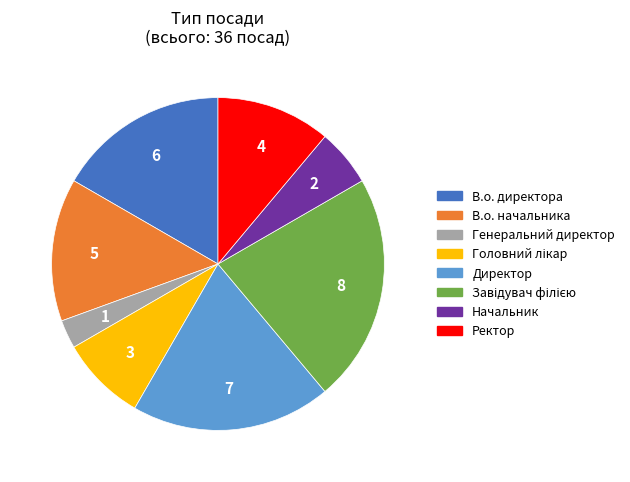

True or false: Генеральний директор accounts for 15% of the total.

False